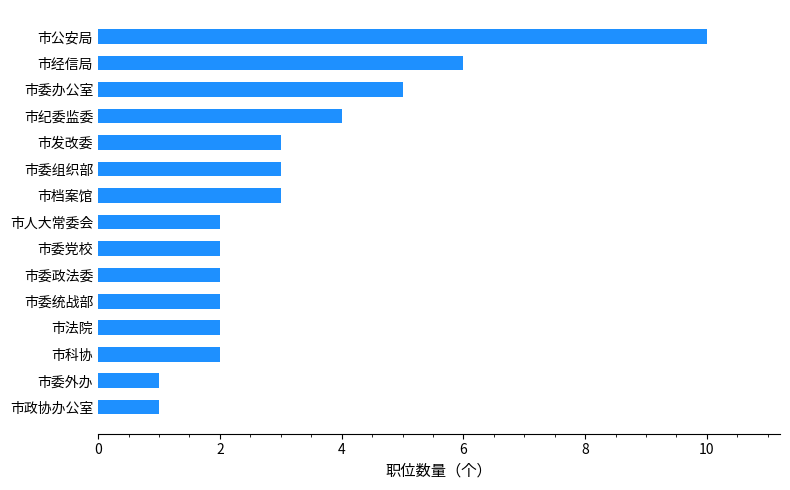

What is the minimum value shown in the chart?

1